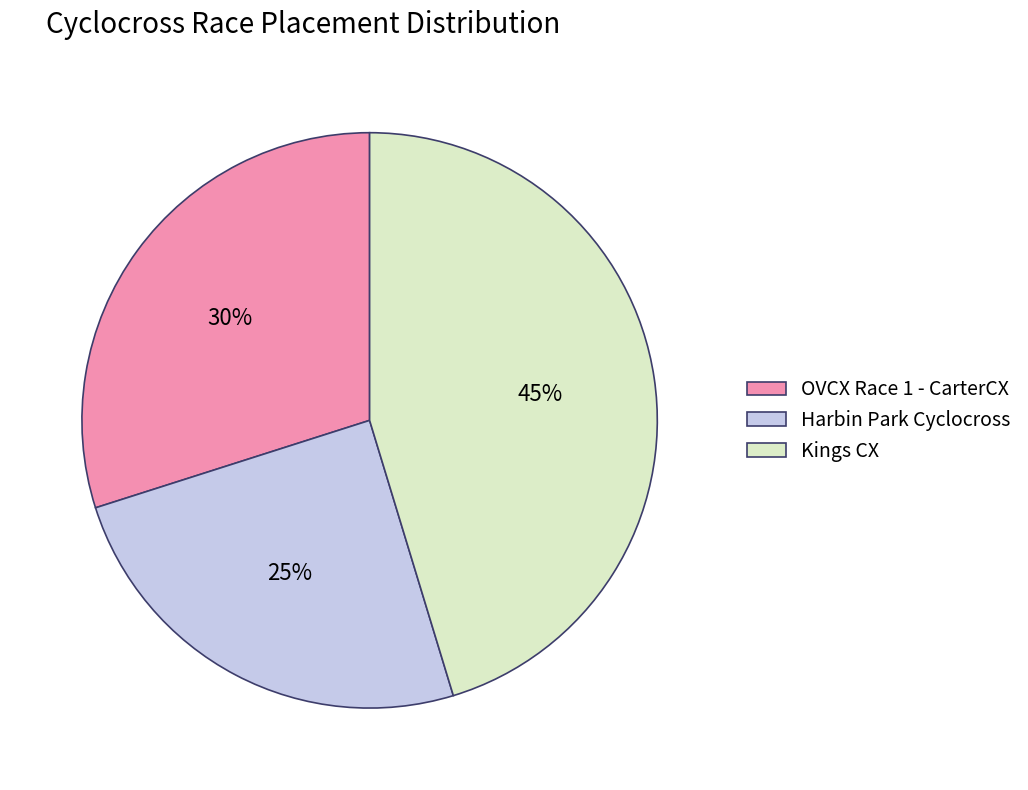

True or false: Harbin Park Cyclocross accounts for 12% of the total.

False